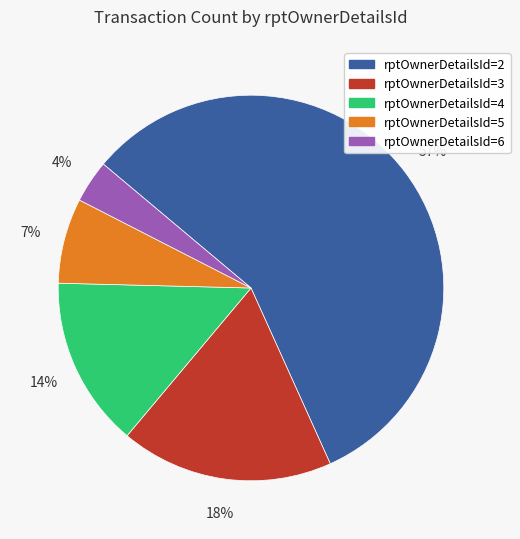

Does any single category account for the majority?

Yes